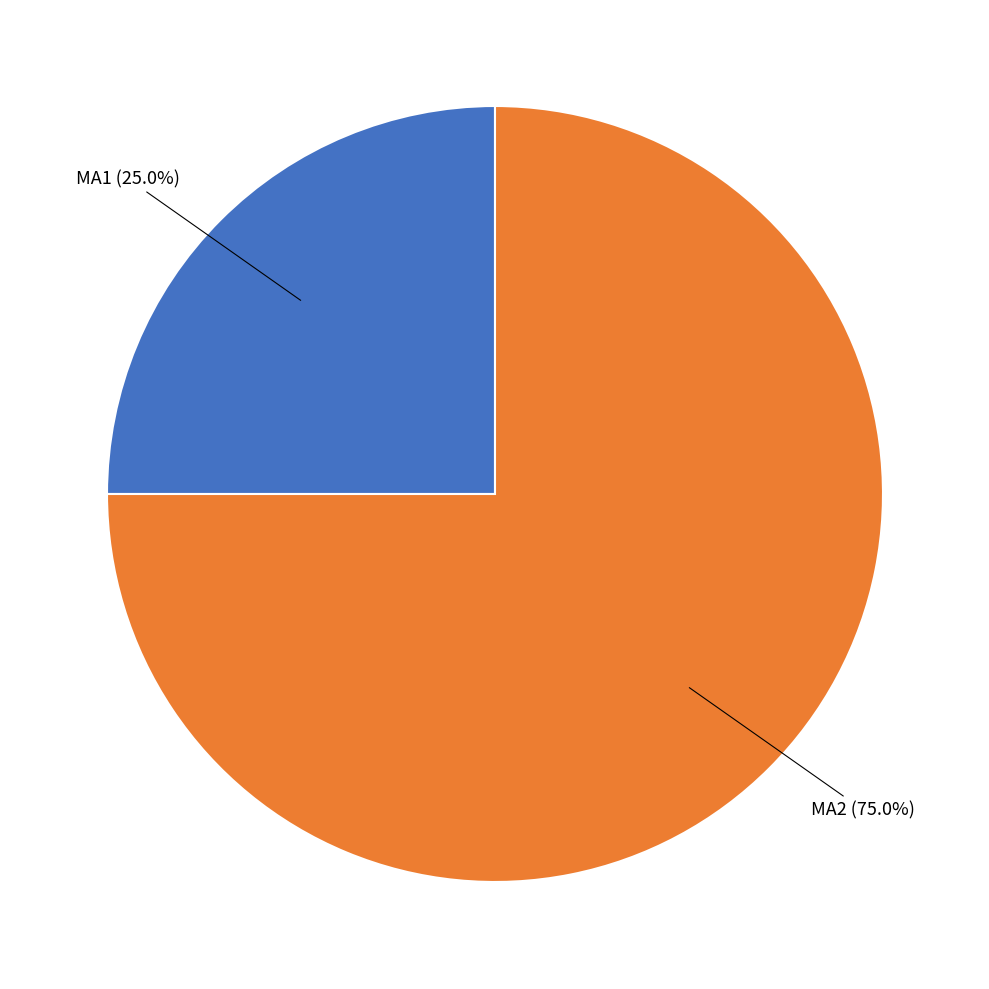

Is there a majority slice in this chart?

Yes